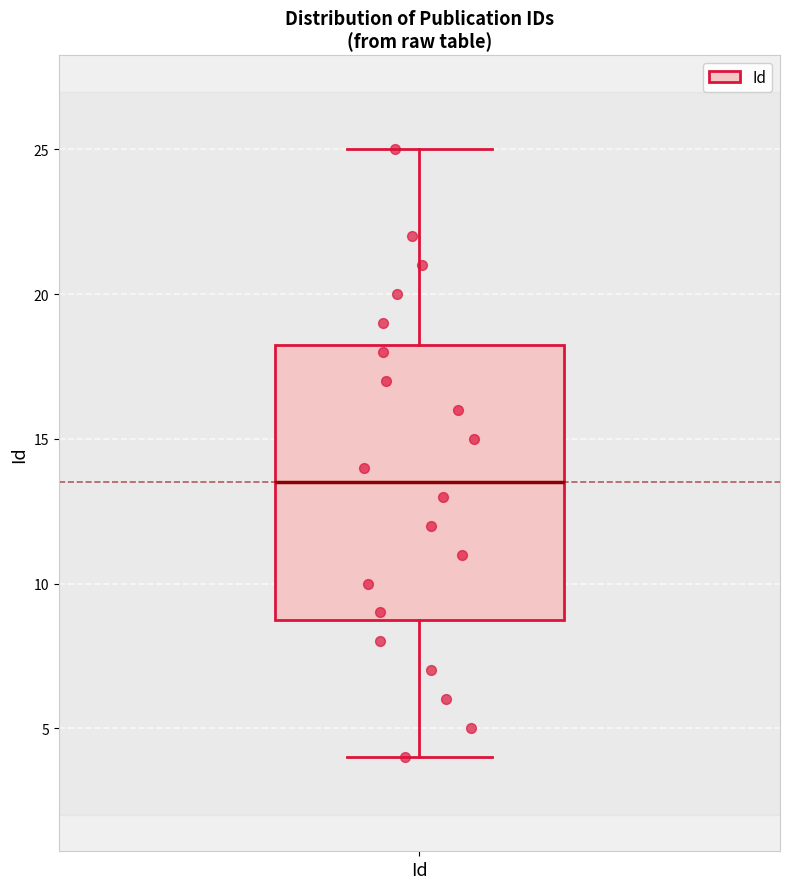

Read this box plot against the y-axis: the position of the median line, the range covered by the box, and the ends of both whiskers. The values are not printed on the chart, so give them approximately, as read against the axis.

median 13.5, box 9.0 to 18.5, whiskers 4.0 to 25.0